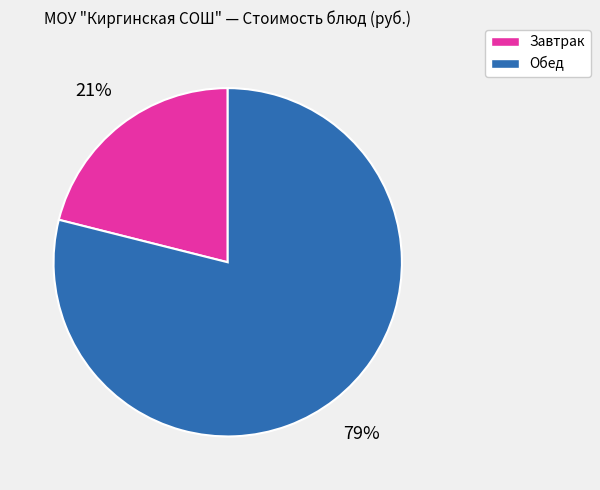

Is there any slice that represents more than half of the pie?

Yes